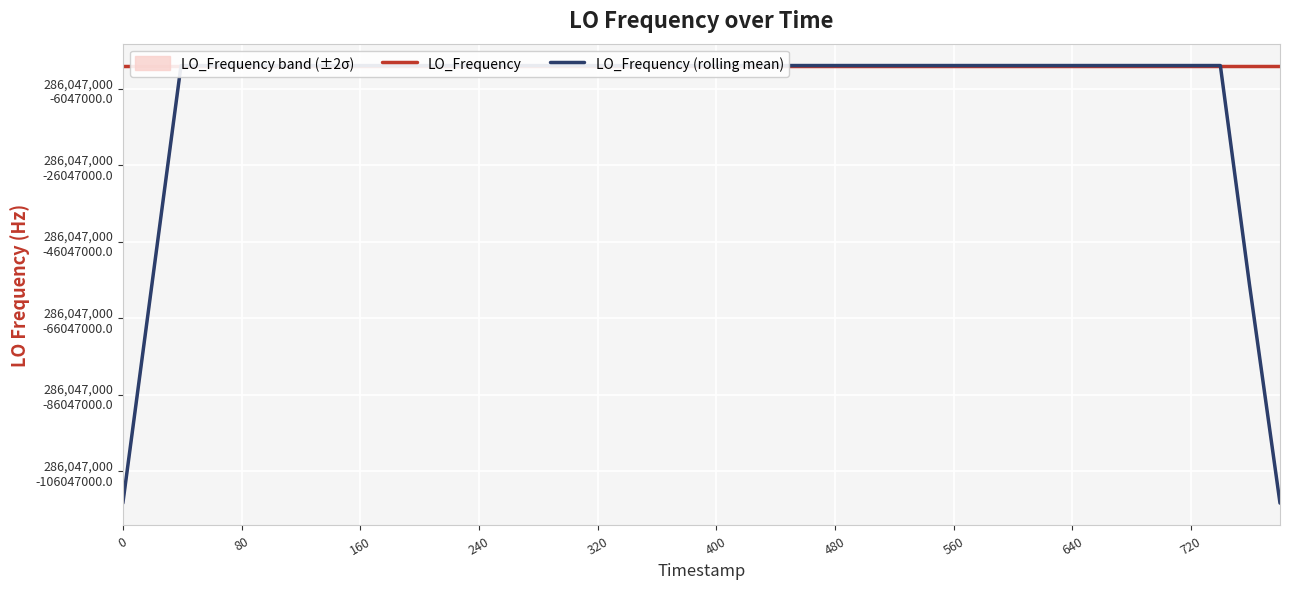

What is the label of the 8th point from the left?

560